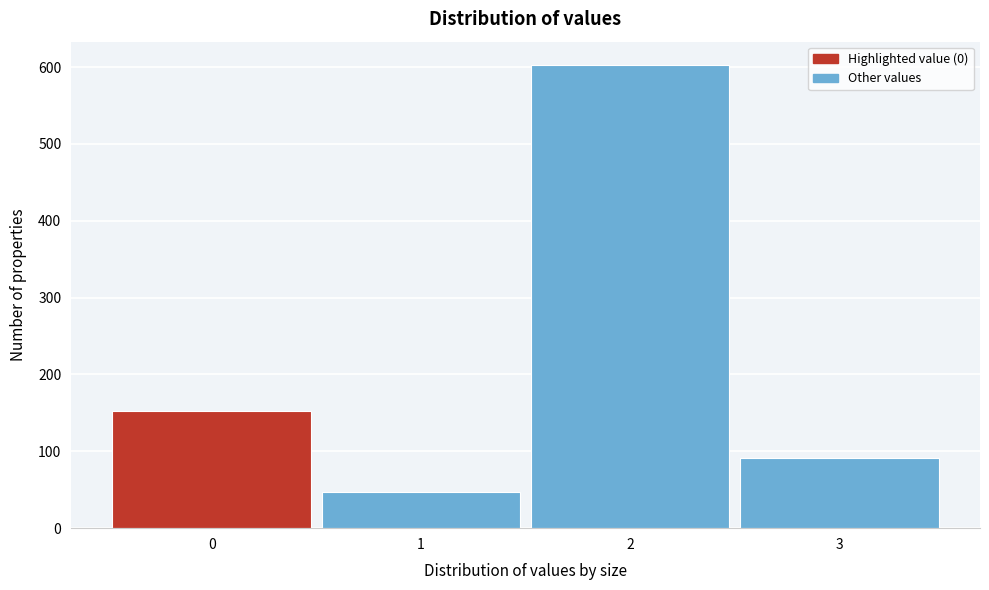

Reading left to right, extract all data points from this chart.

153	47	603	91